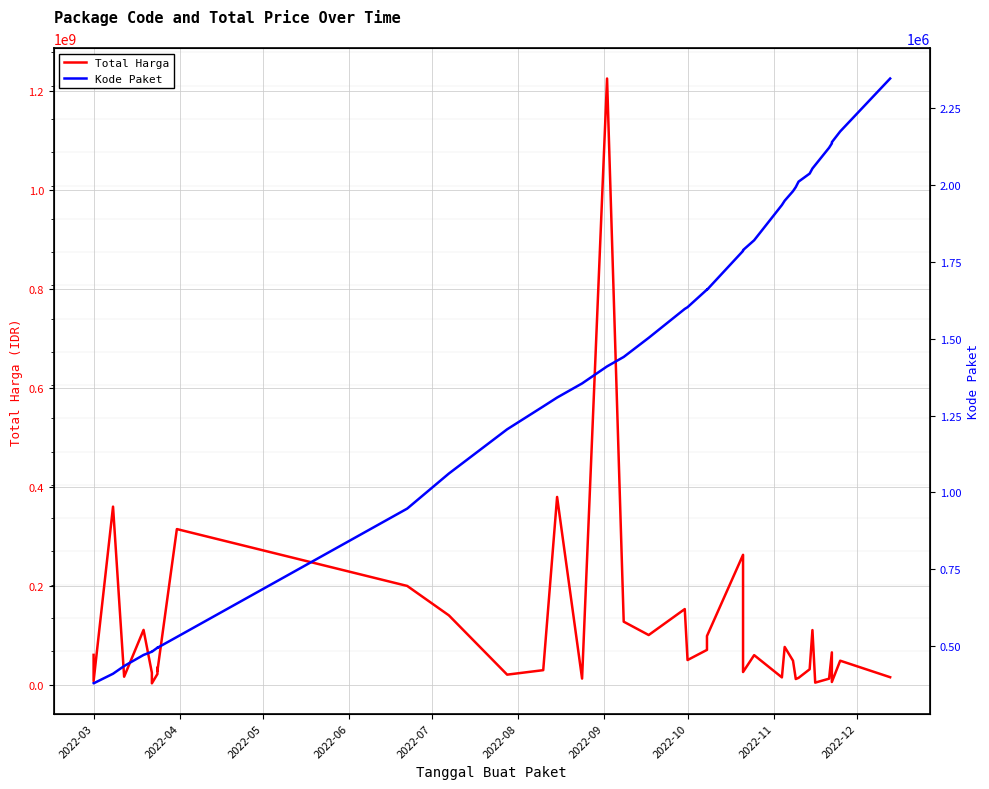

What is the lowest value of the Total Harga series?

2395750